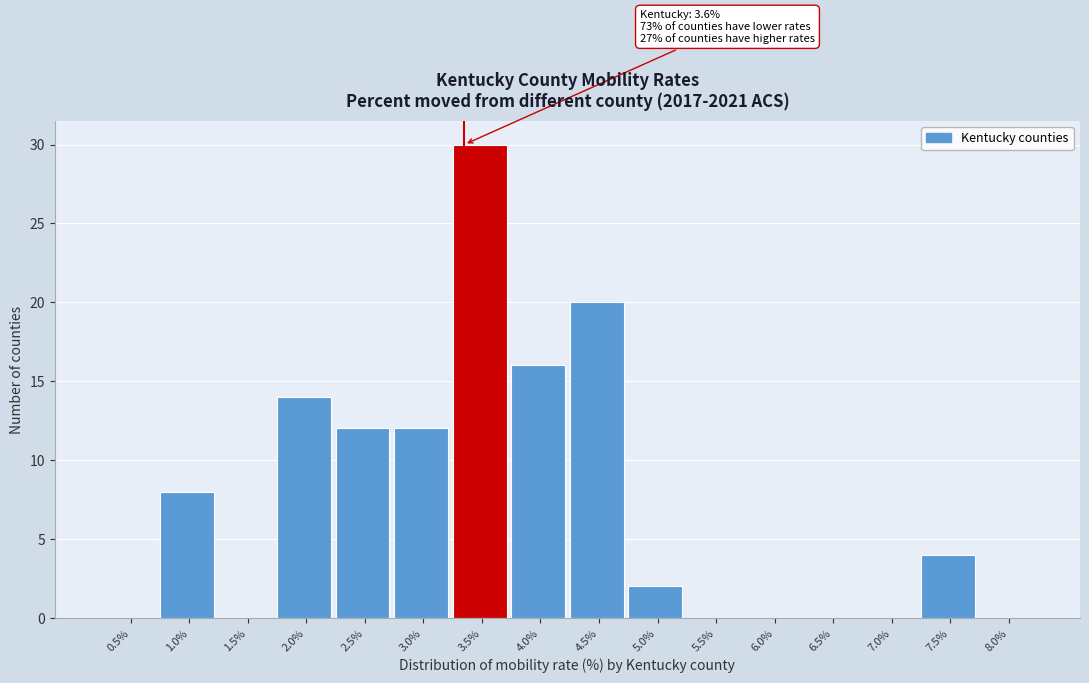

Reading right to left, list all the values displayed in this chart.

8.0%=0	7.5%=4	7.0%=0	6.5%=0	6.0%=0	5.5%=0	5.0%=2	4.5%=20	4.0%=16	3.5%=30	3.0%=12	2.5%=12	2.0%=14	1.5%=0	1.0%=8	0.5%=0